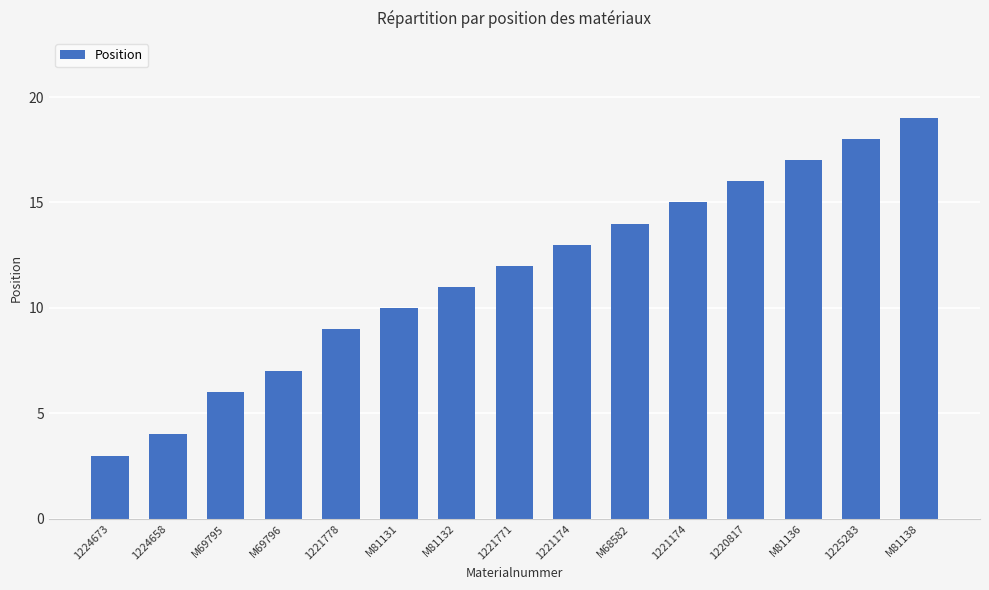

Which label corresponds to the smallest value in the chart?

1224673